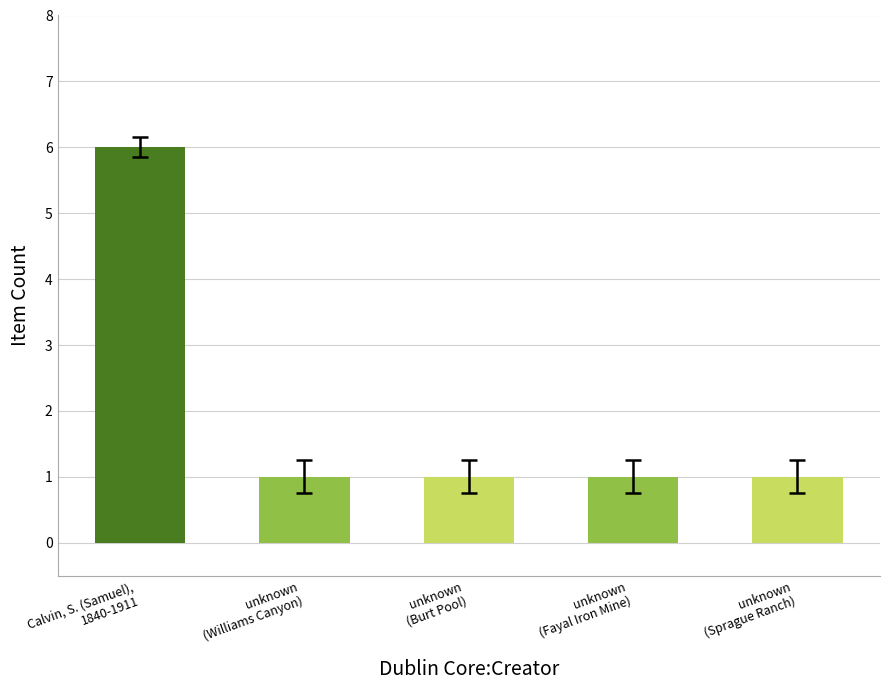

How many bars are there in total?

5